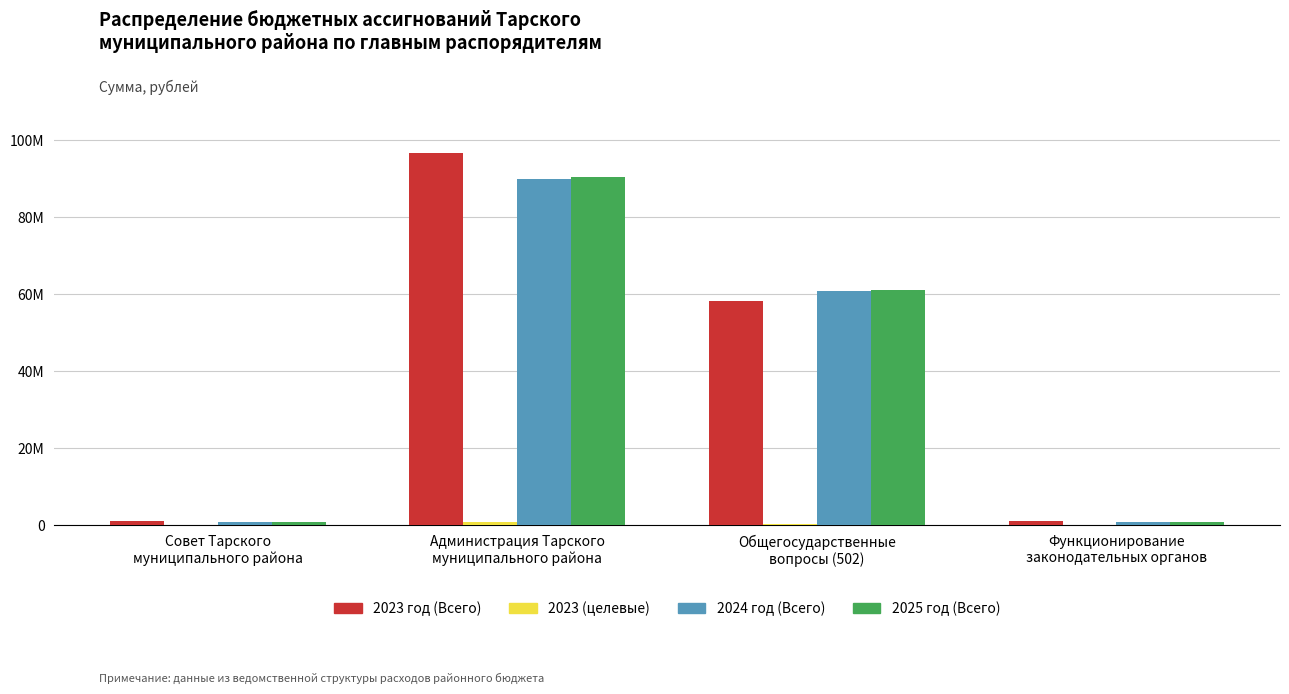

Which category has the highest value in the 2023 год (Всего) series?

Администрация Тарского
муниципального района